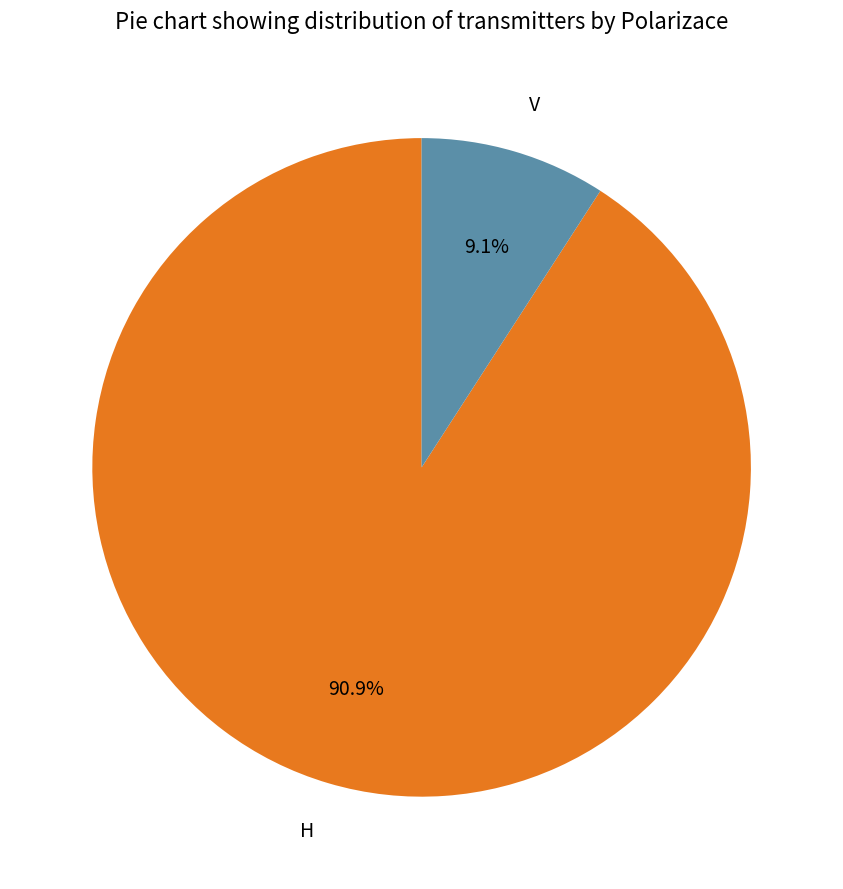

Between H and V, which is larger?

H